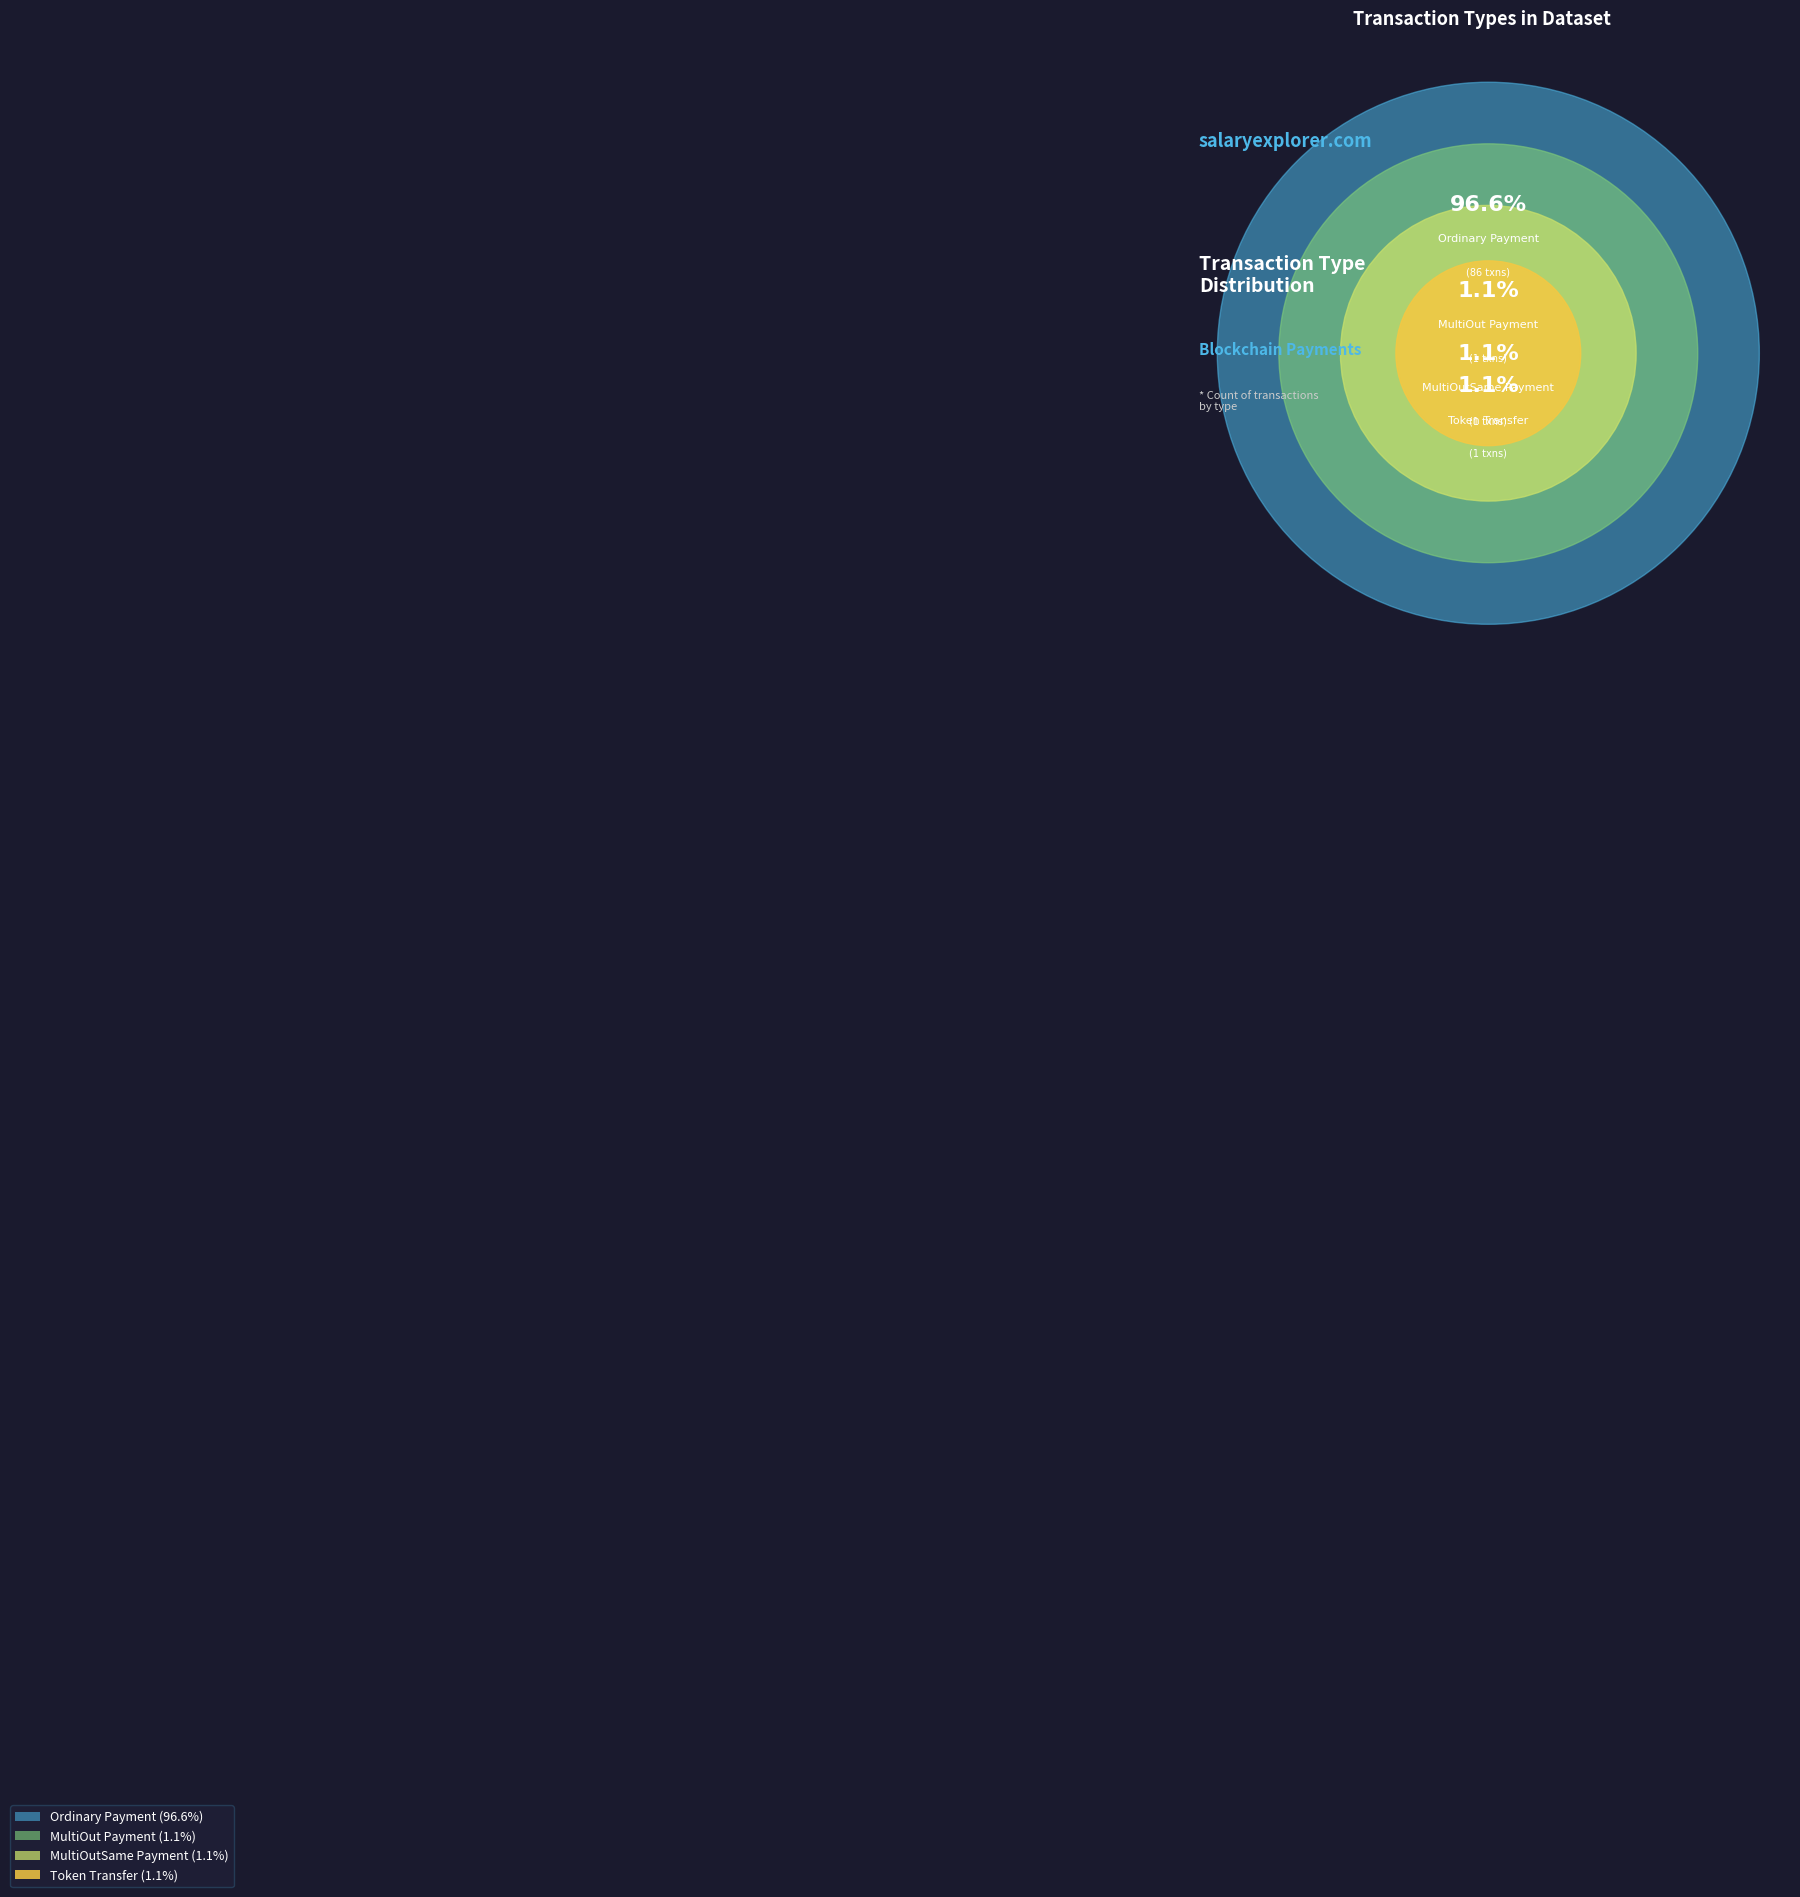

Count the number of slices in the pie.

4